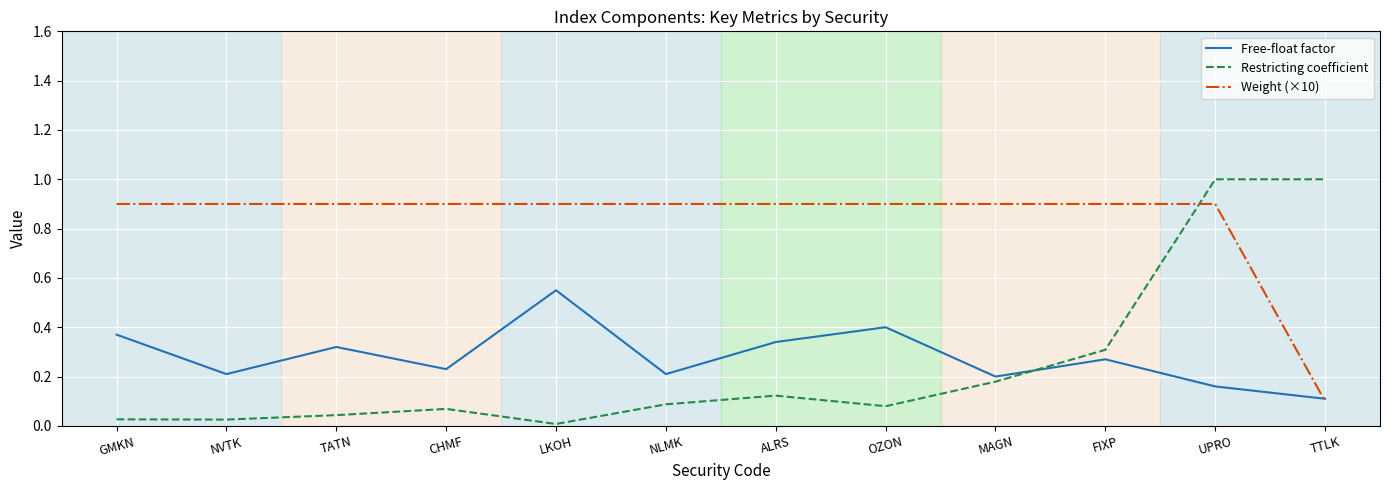

How many lines are shown in the chart?

3